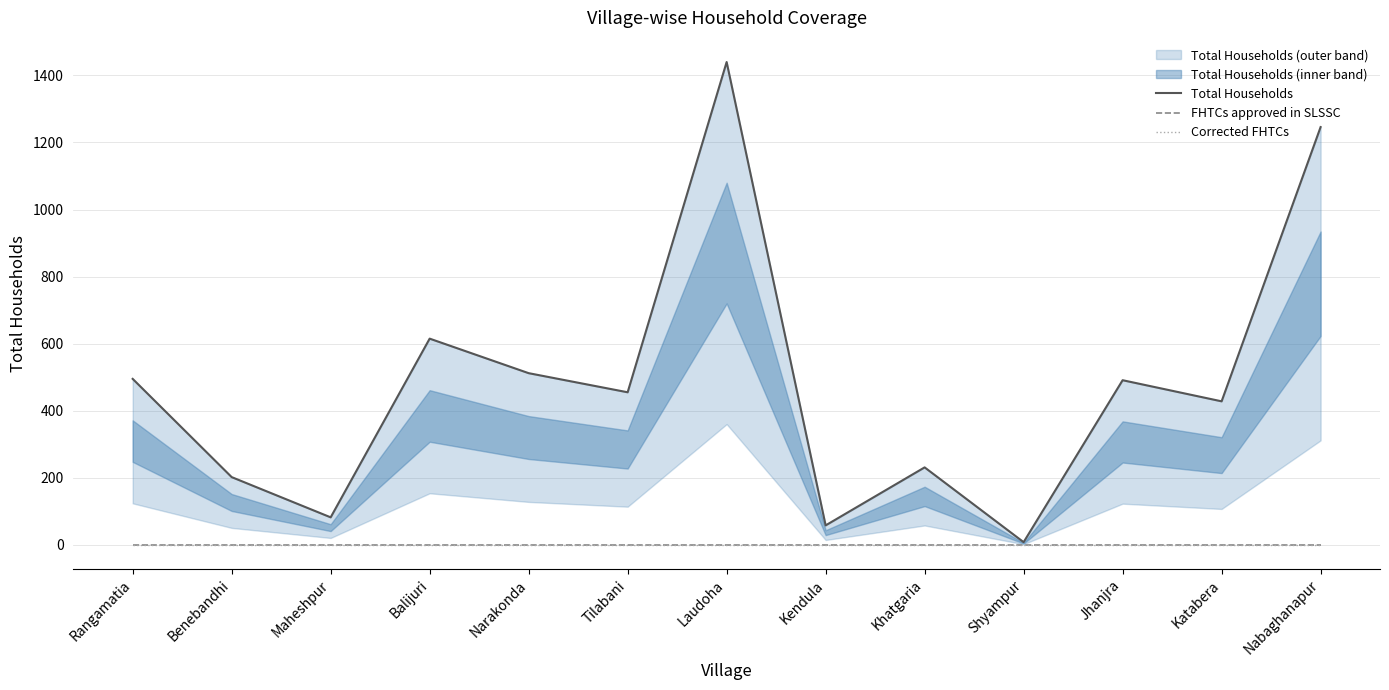

Which series has the largest total across all categories?

Total Households